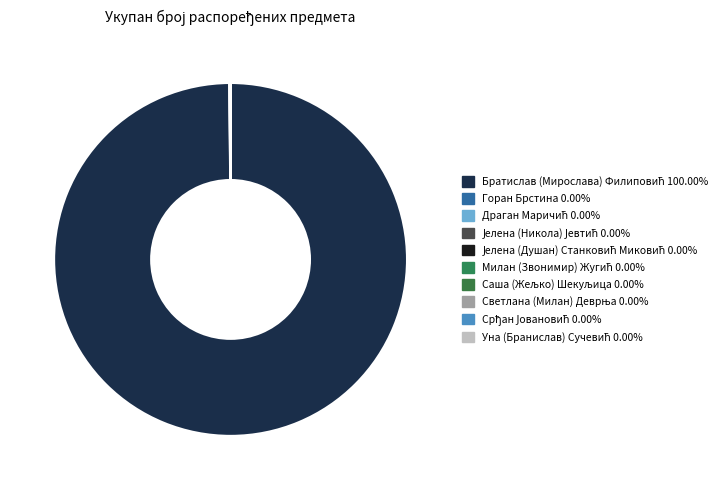

To the nearest percent, what is the difference between the largest and smallest slice percentages?

100%